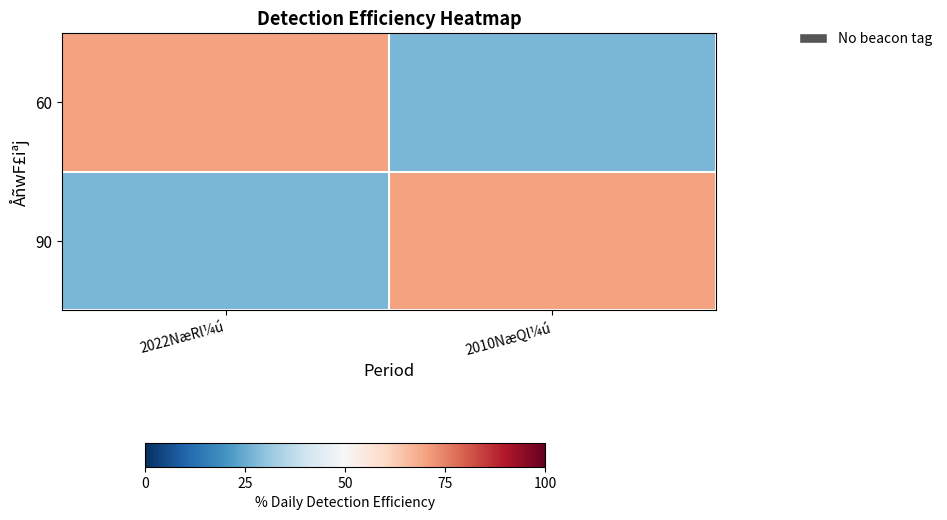

At which category is the sum across all series the highest?

2022NæRl¼ú